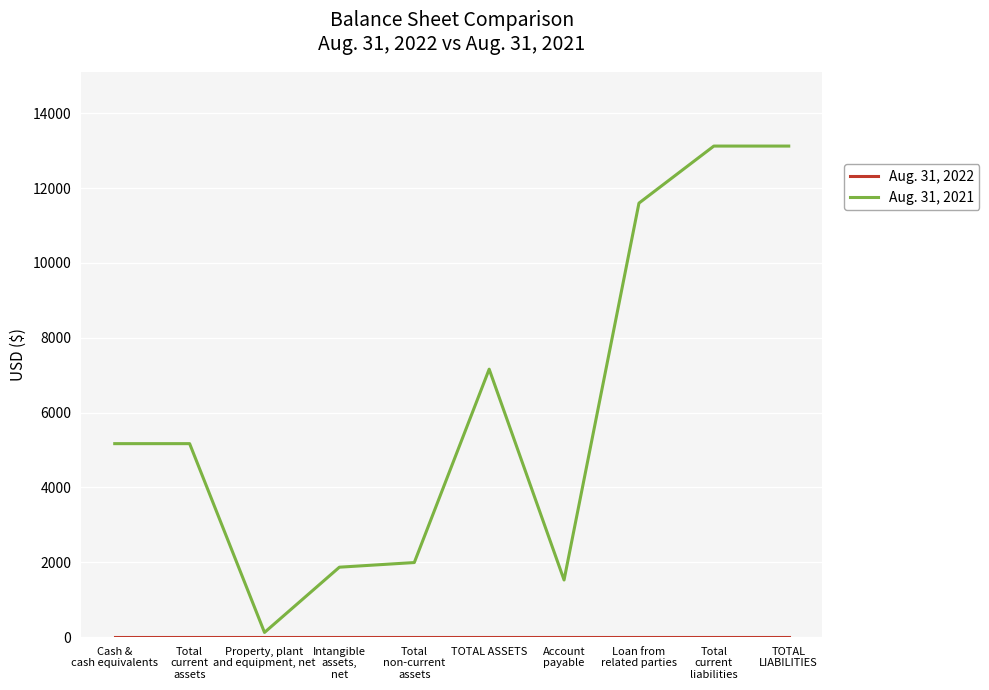

Does the chart have visible grid lines?

Yes